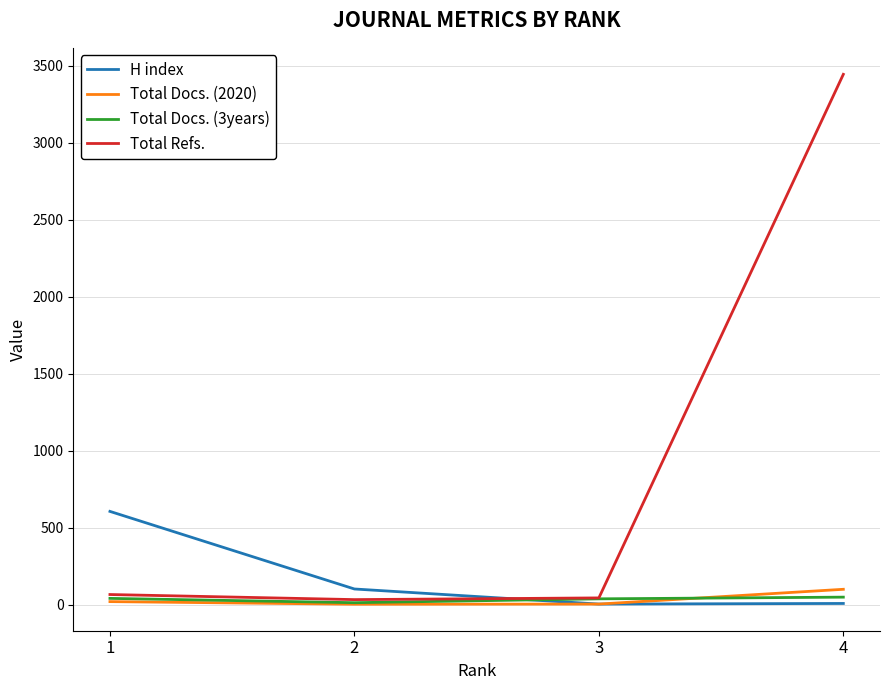

At 4, list the series in order from smallest to largest.

H index, Total Docs. (3years), Total Docs. (2020), Total Refs.